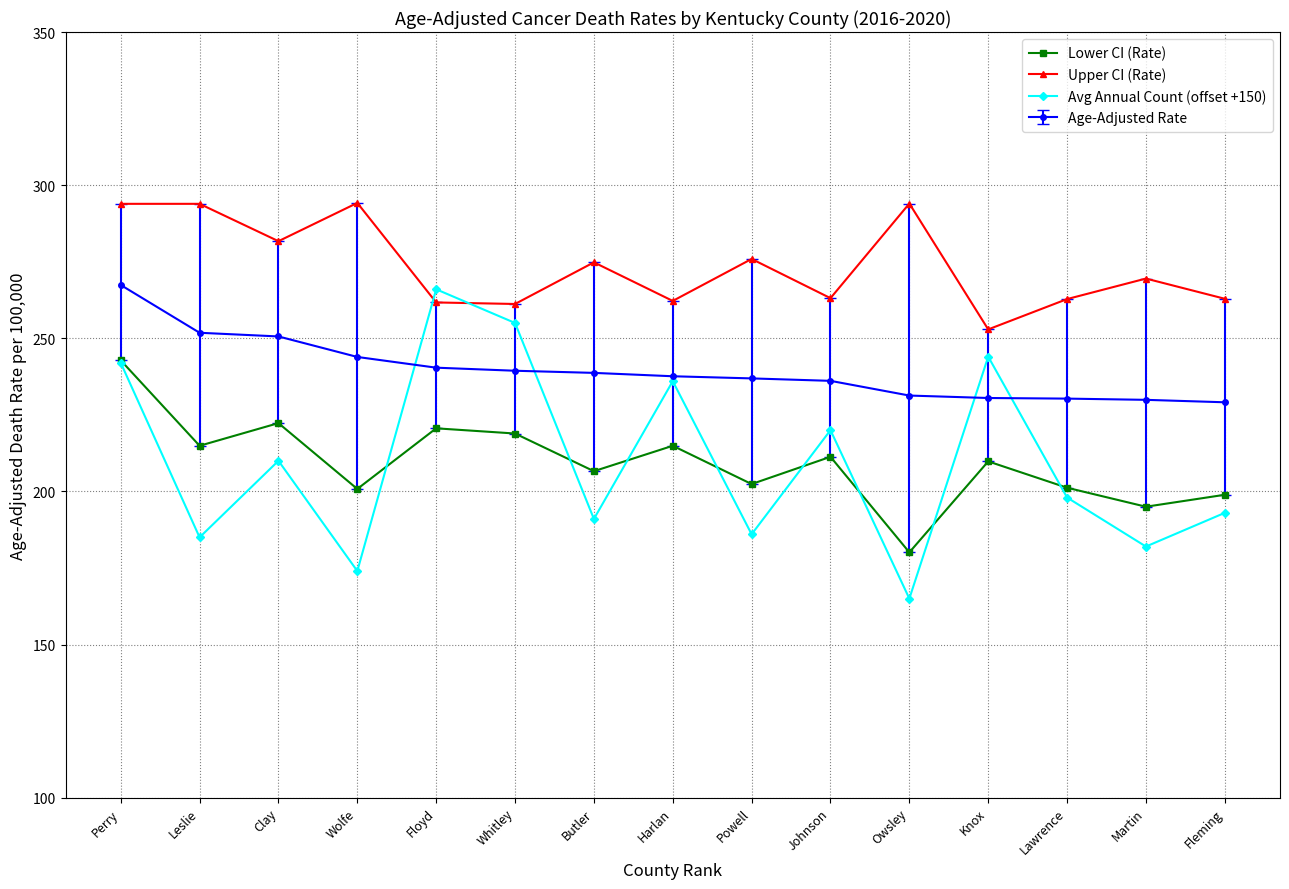

True or false: Avg Annual Count (offset +150) and Upper CI (Rate) cross at least once.

True